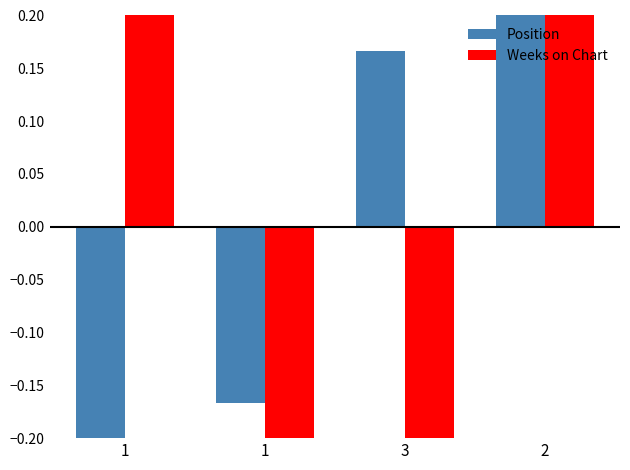

What is the value of the Position bar at the 4th from the left?

0.5